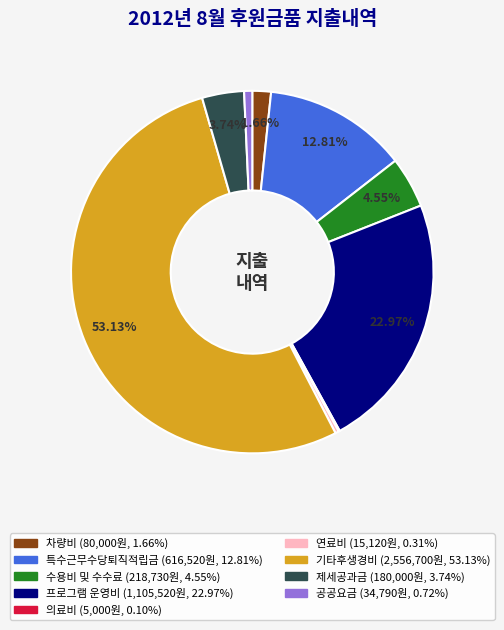

Which slice is the largest?

기타후생경비